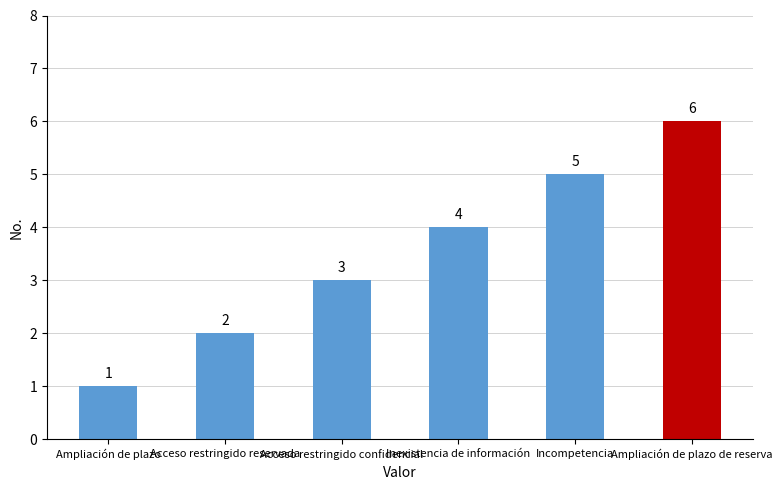

Rank the categories by value from highest to lowest.

Ampliación de plazo de reserva, Incompetencia, Inexistencia de información, Acceso restringido confidencial, Acceso restringido reservada, Ampliación de plazo